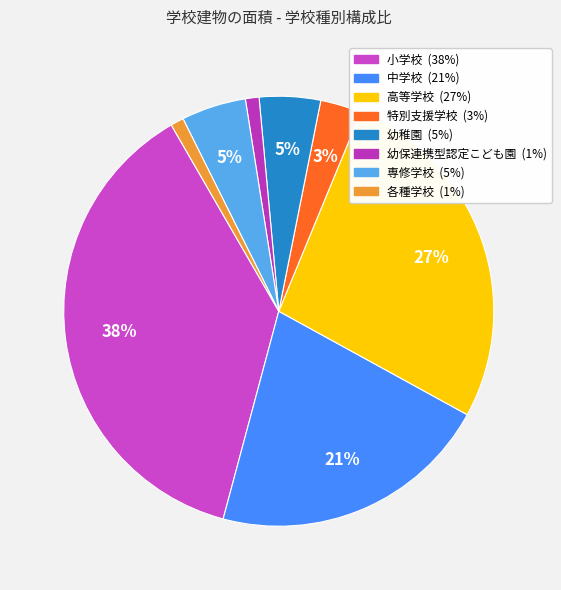

To the nearest percent, what is the average slice percentage?

12%